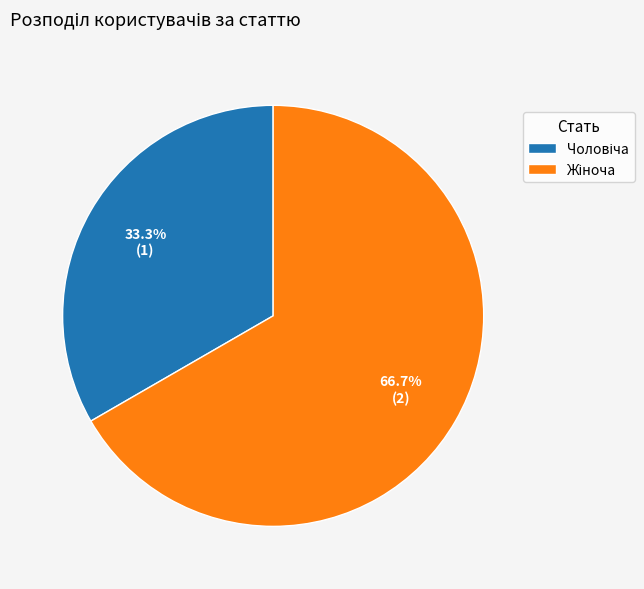

Does any single category account for the majority?

Yes